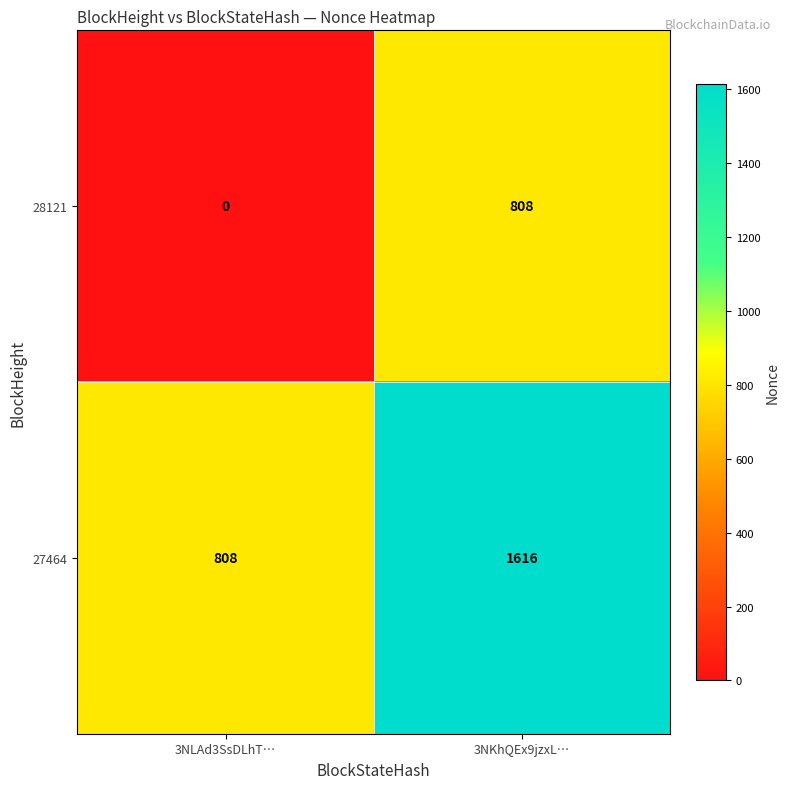

What is the total value across all series at 3NLAd3SsDLhT…?

808